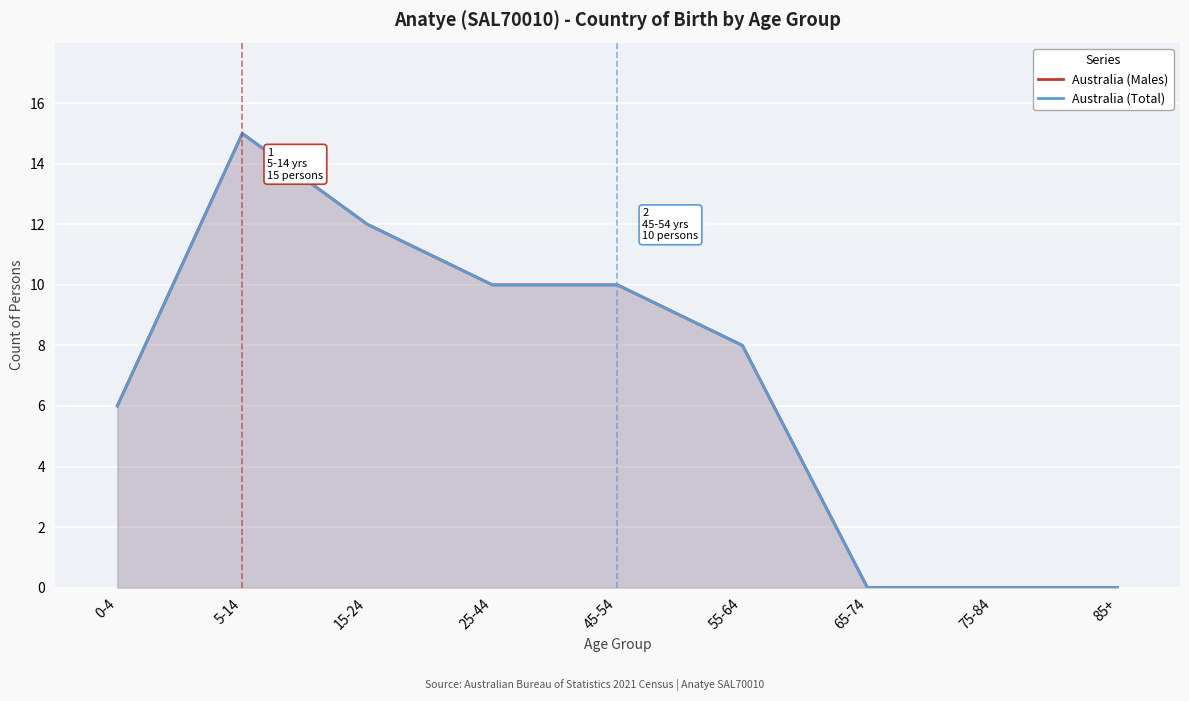

At which category does the chart reach its minimum across all series?

65-74